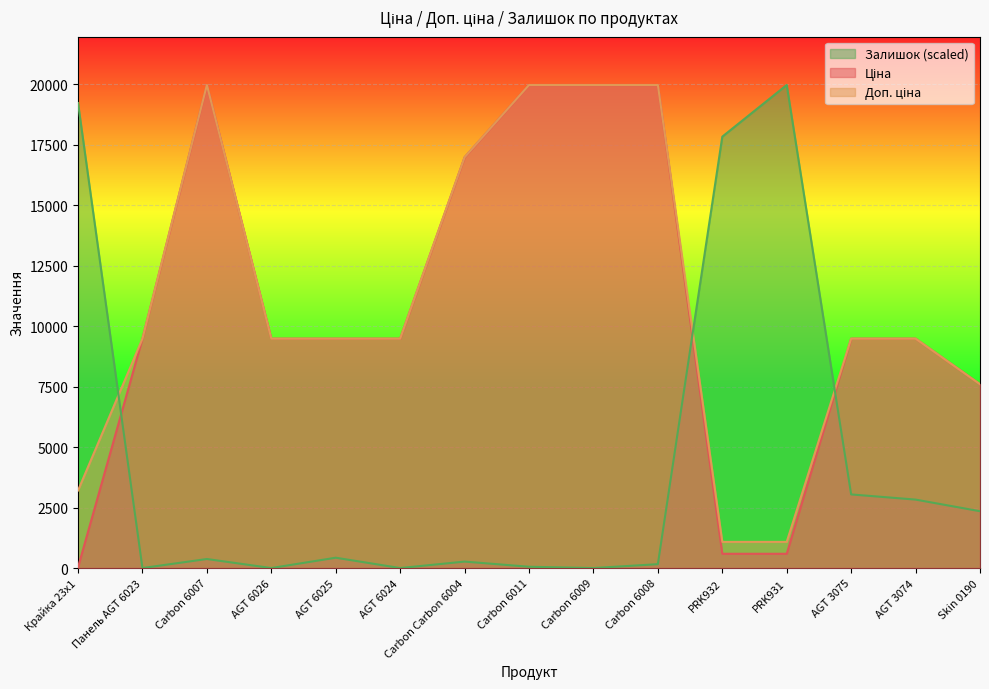

How many values in the Ціна series exceed 9480?

11